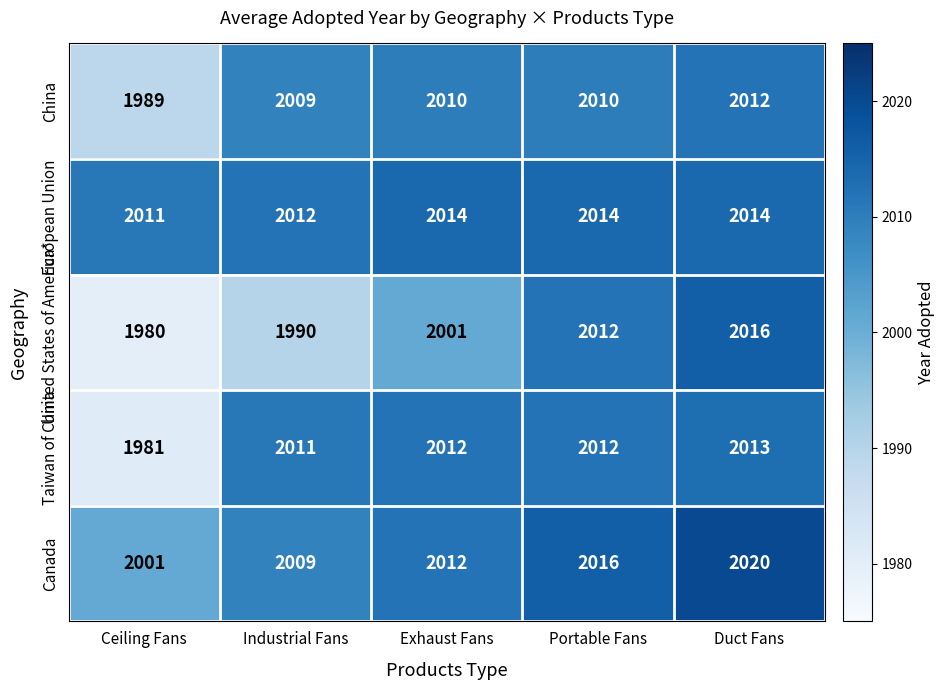

At how many categories does at least one series exceed 1994?

5